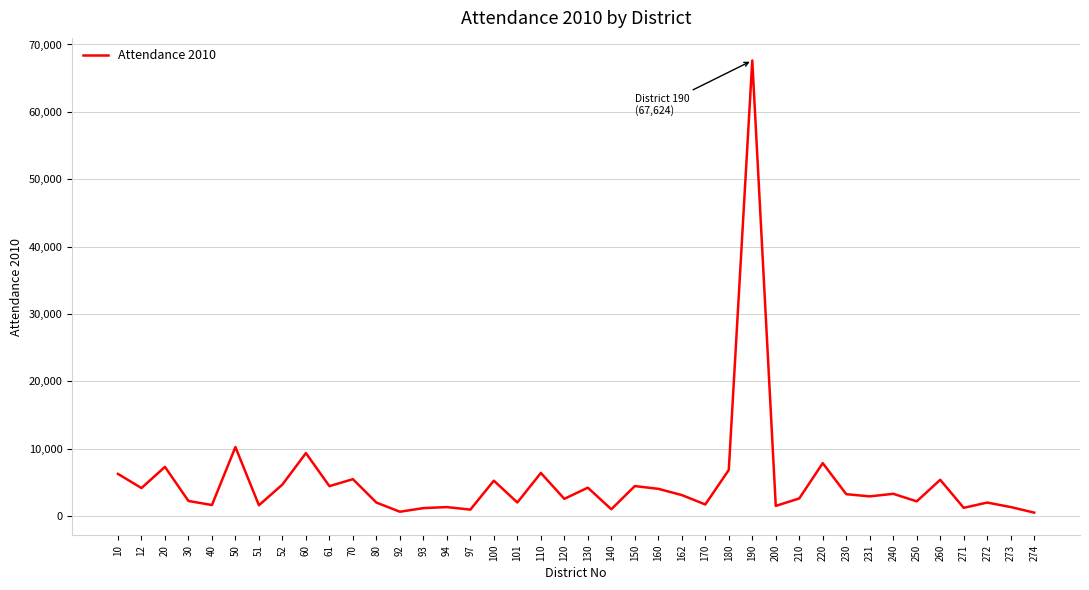

What is the ratio of the value at 272 to the value at 101?

1.0